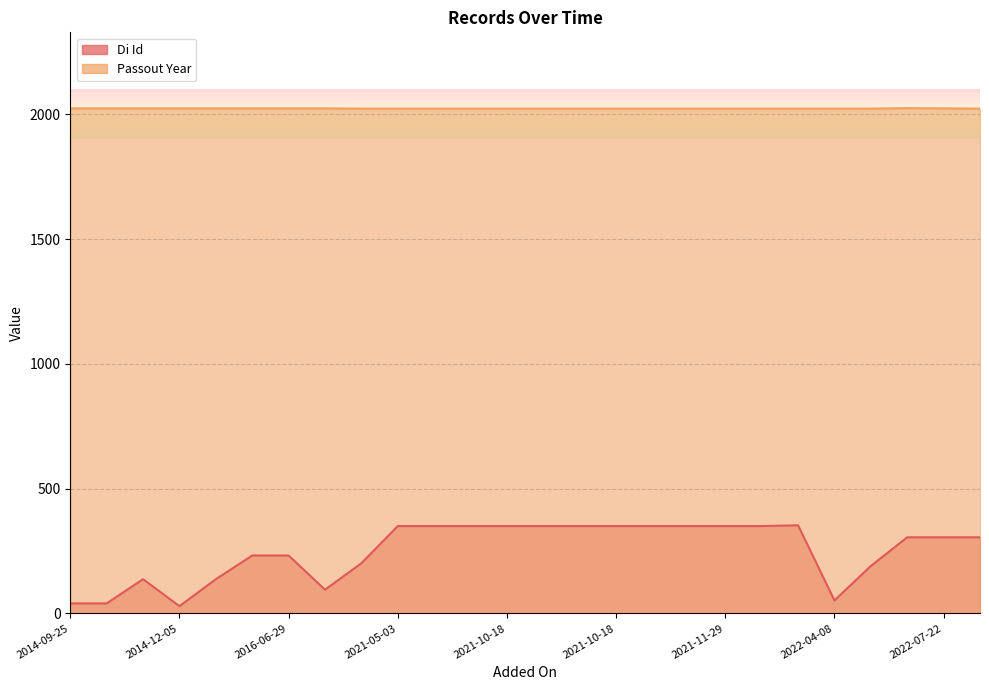

What is the label of the 23rd point from the right?

2014-12-05